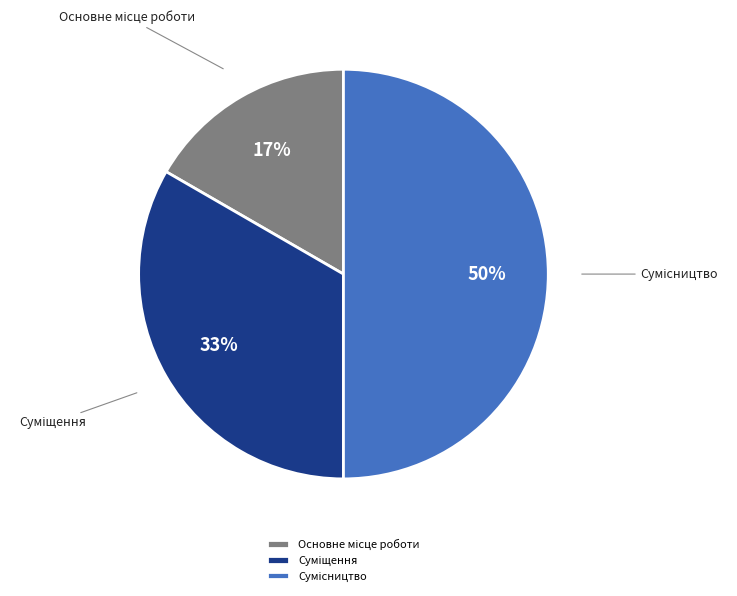

To the nearest percent, what is the average slice percentage?

33%